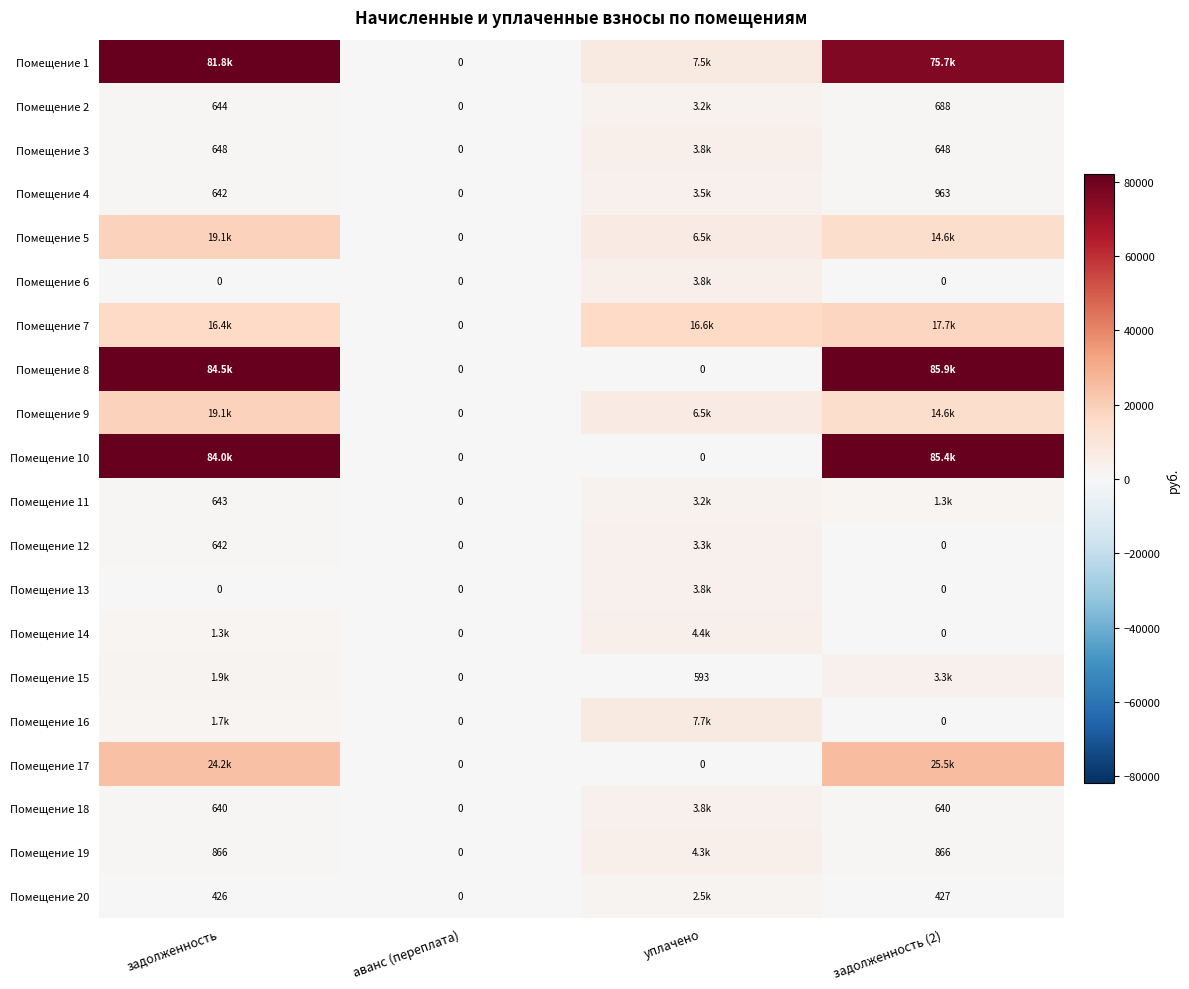

What is the difference between the Помещение 1 values at уплачено and задолженность?

74335.2